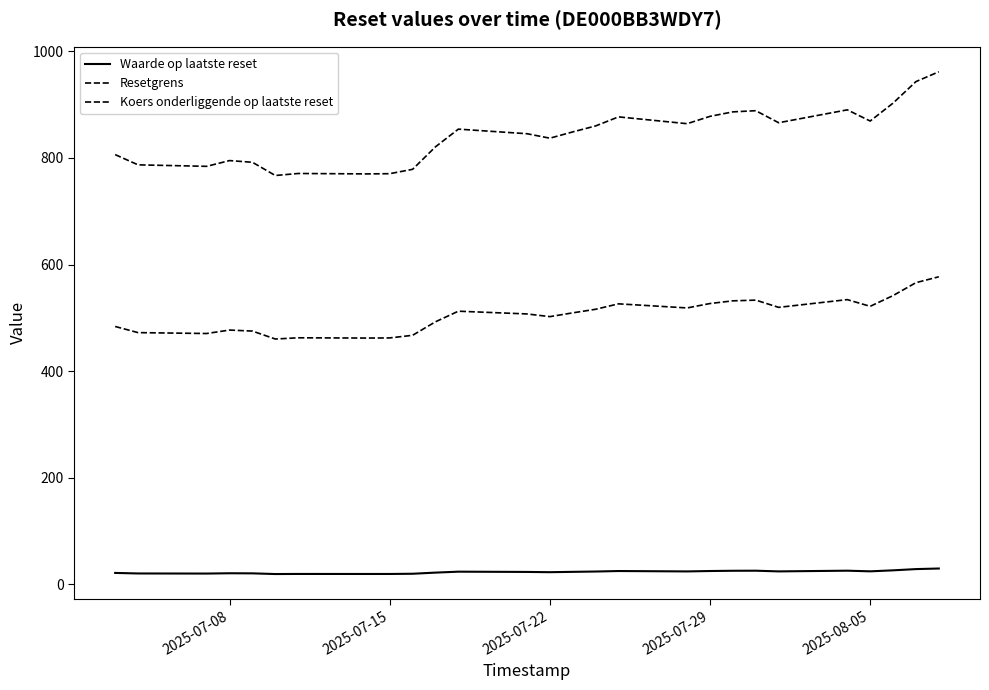

True or false: Koers onderliggende op laatste reset and Waarde op laatste reset intersect in this chart.

False